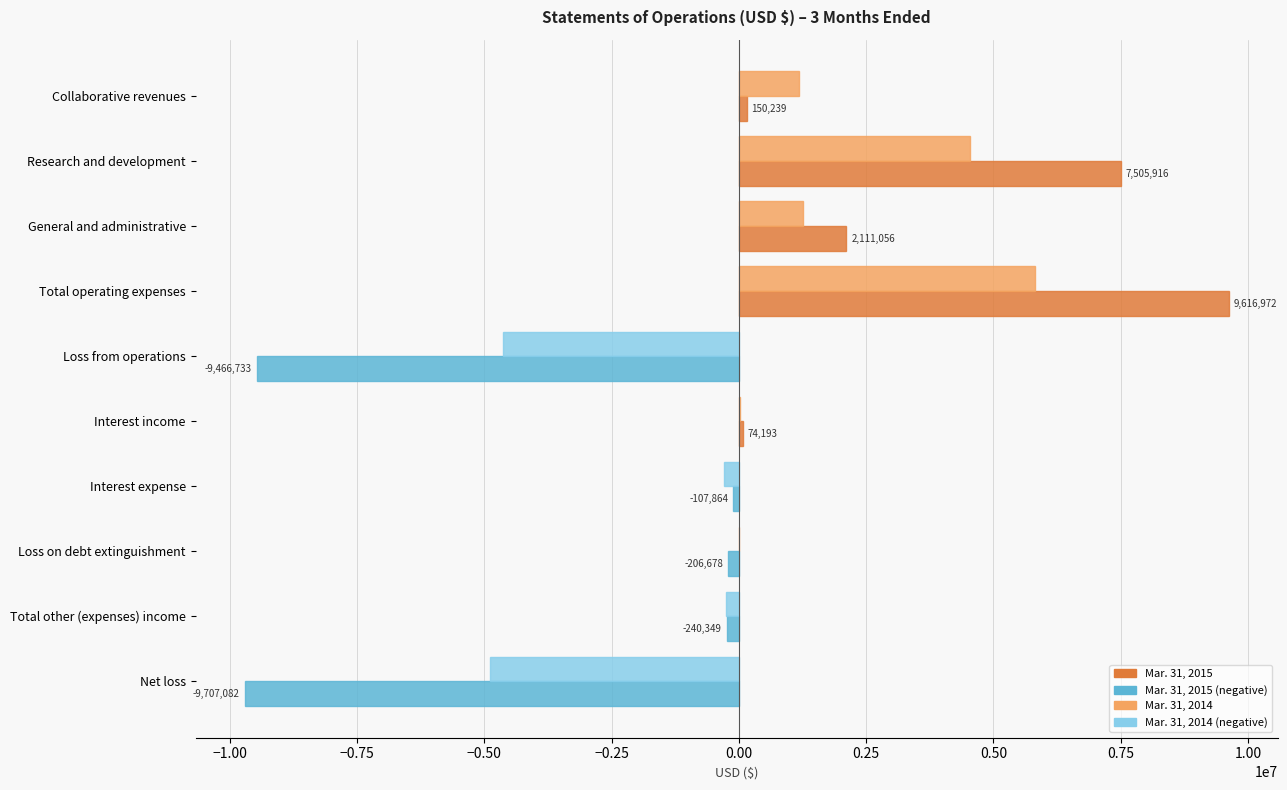

What is the sum of all Mar. 31, 2014 values?

2743694